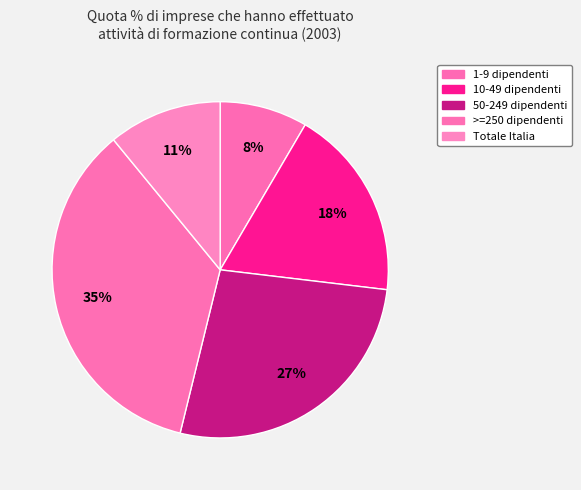

True or false: 50-249 dipendenti accounts for 40% of the total.

False